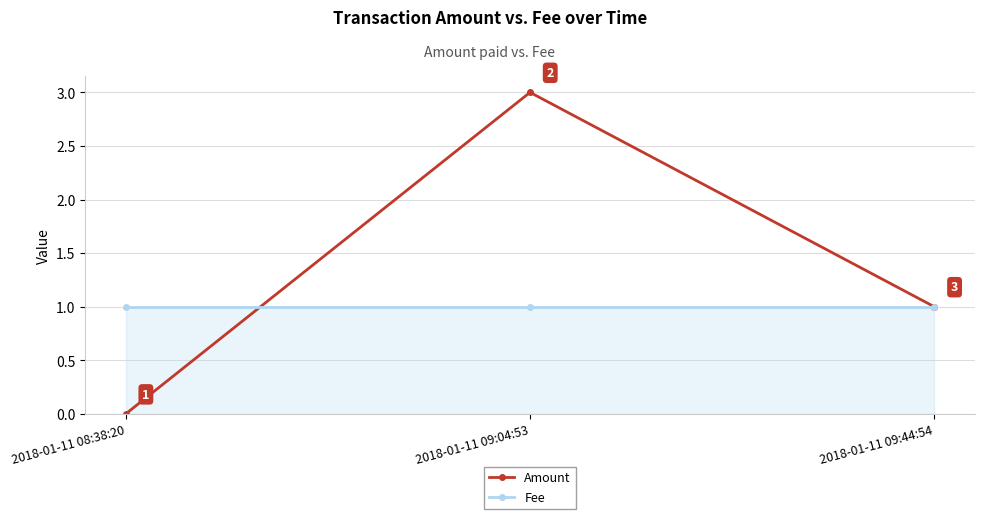

What position from the left is 2018-01-11 09:04:53?

2